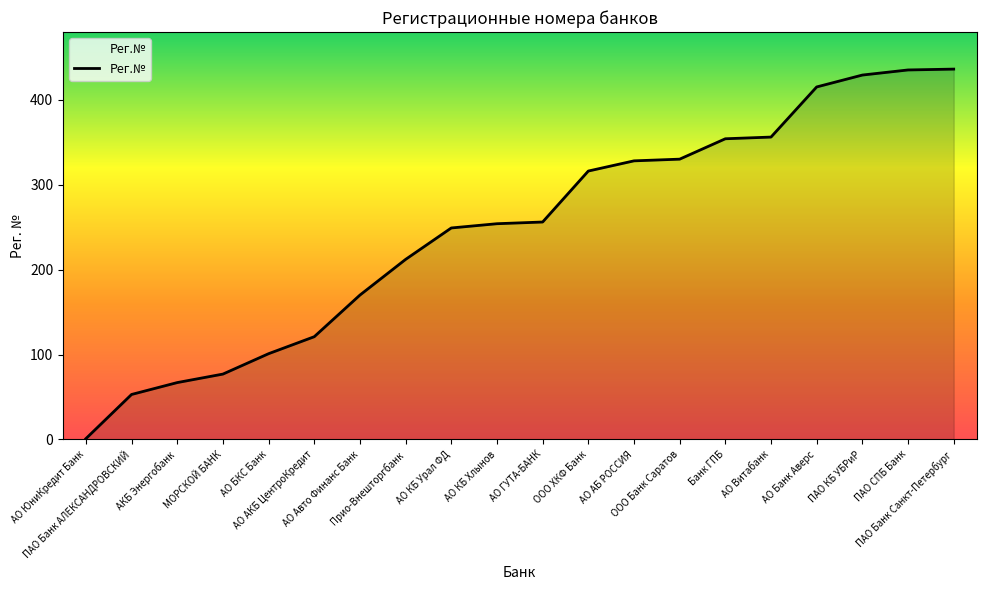

What position from the right is АО КБ Хлынов?

11